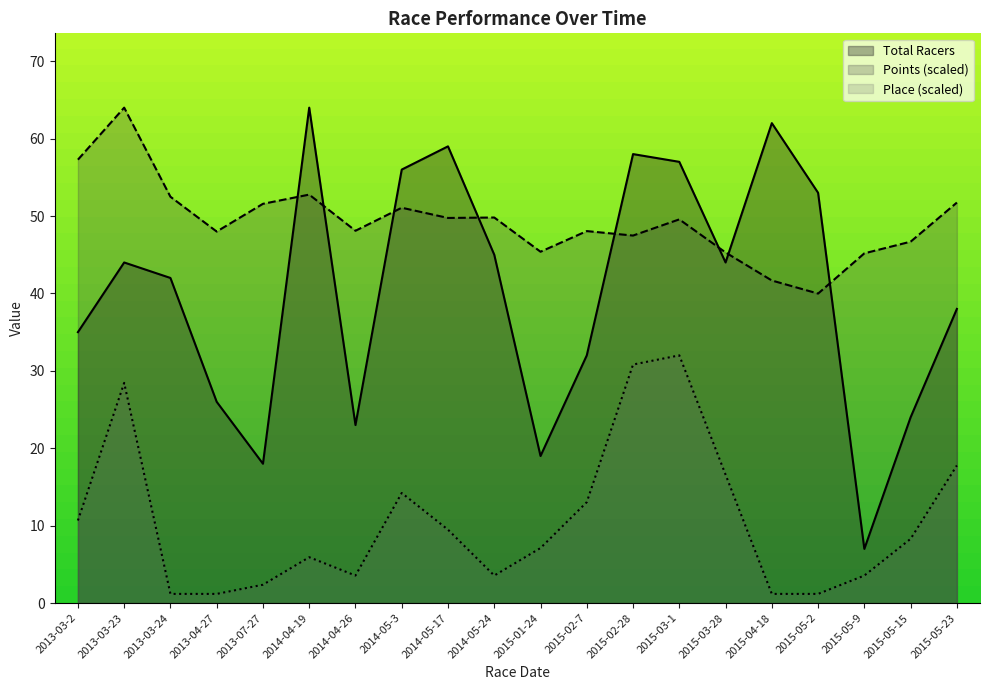

Reading left to right, list all the values displayed in this chart.

Total Racers: 2013-03-2=35.0	2013-03-23=44.0	2013-03-24=42.0	2013-04-27=26.0	2013-07-27=18.0	2014-04-19=64.0	2014-04-26=23.0	2014-05-3=56.0	2014-05-17=59.0	2014-05-24=45.0	2015-01-24=19.0	2015-02-7=32.0	2015-02-28=58.0	2015-03-1=57.0	2015-03-28=44.0	2015-04-18=62.0	2015-05-2=53.0	2015-05-9=7.0	2015-05-15=24.0	2015-05-23=38.0
Place: 2013-03-2=10.7	2013-03-23=28.4	2013-03-24=1.2	2013-04-27=1.2	2013-07-27=2.4	2014-04-19=5.9	2014-04-26=3.6	2014-05-3=14.2	2014-05-17=9.5	2014-05-24=3.6	2015-01-24=7.1	2015-02-7=13.0	2015-02-28=30.8	2015-03-1=32.0	2015-03-28=16.6	2015-04-18=1.2	2015-05-2=1.2	2015-05-9=3.6	2015-05-15=8.3	2015-05-23=17.8
Points: 2013-03-2=57.3	2013-03-23=64.0	2013-03-24=52.5	2013-04-27=48.0	2013-07-27=51.6	2014-04-19=52.8	2014-04-26=48.1	2014-05-3=51.1	2014-05-17=49.8	2014-05-24=49.8	2015-01-24=45.4	2015-02-7=48.1	2015-02-28=47.5	2015-03-1=49.6	2015-03-28=45.3	2015-04-18=41.7	2015-05-2=40.0	2015-05-9=45.2	2015-05-15=46.7	2015-05-23=51.7